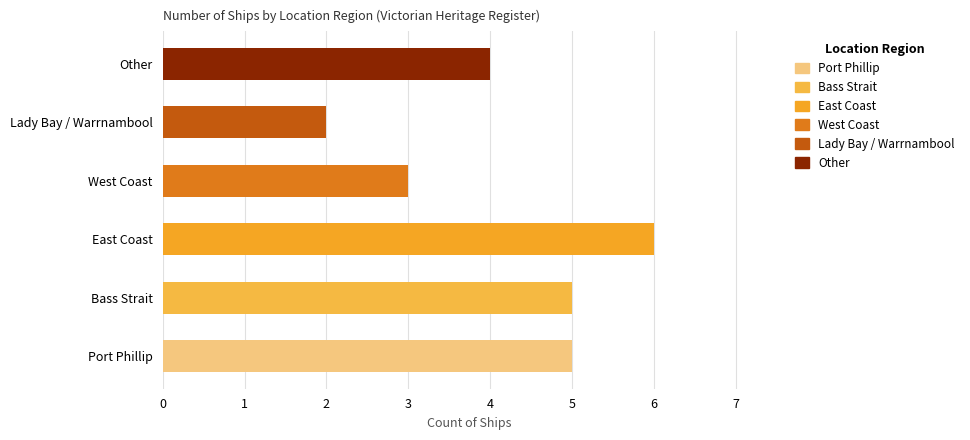

What is the average value?

4